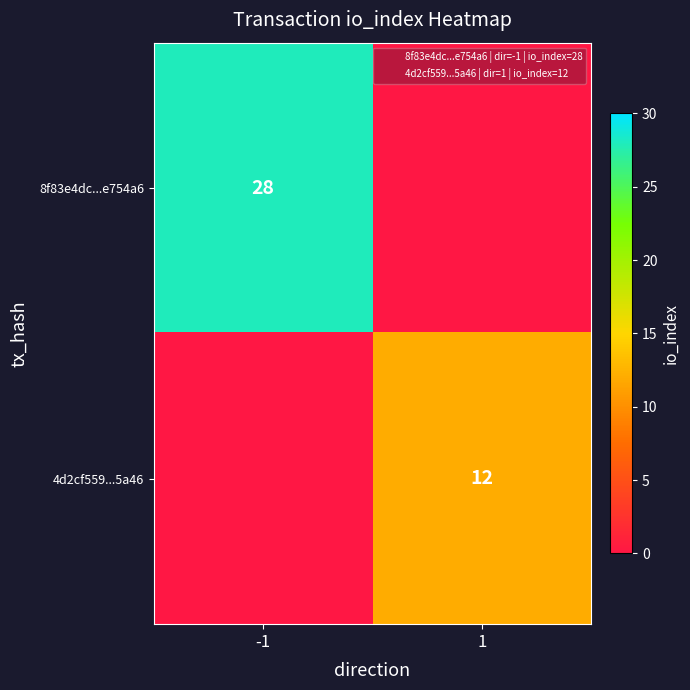

Which series has the widest spread of values?

8f83e4dc...e754a6